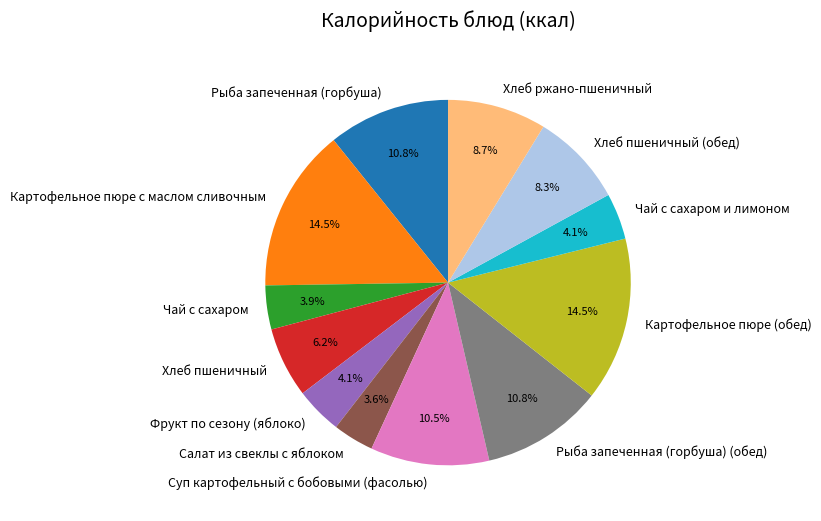

To the nearest percent, what is the difference between the largest and smallest slice percentages?

11%